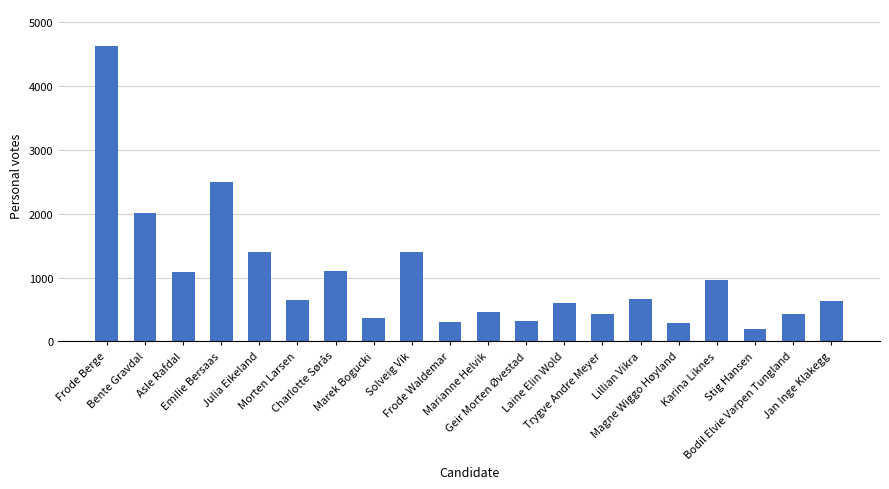

What is the label of the 9th bar from the right?

Geir Morten Øvestad